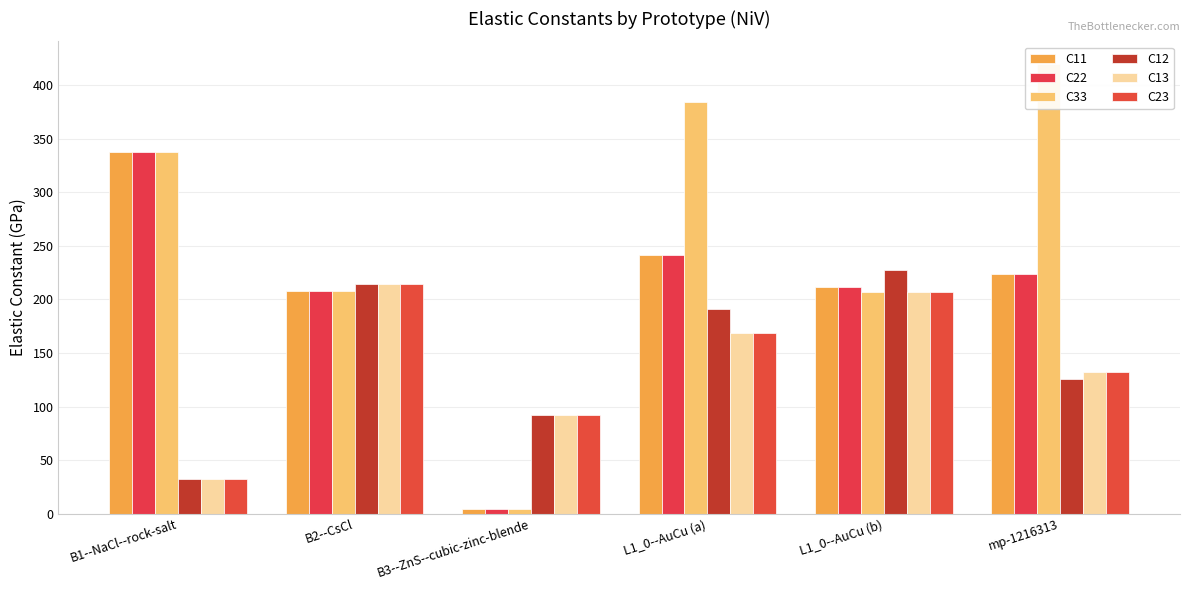

What is the minimum value shown in the chart?

4.2